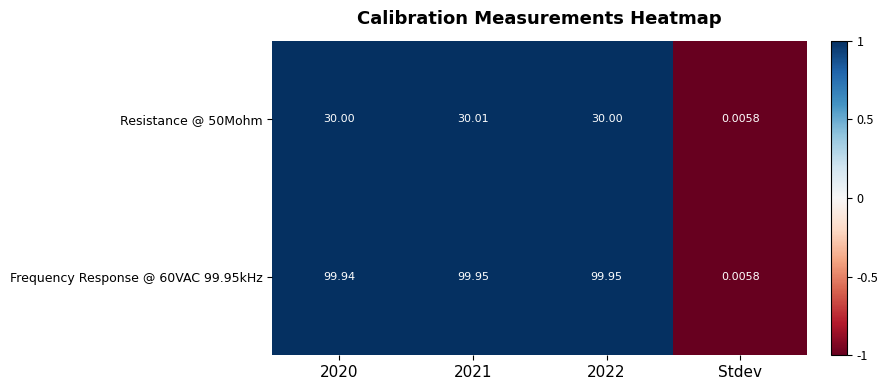

At which label is Frequency Response @ 60VAC 99.95kHz closest to 49?

Stdev